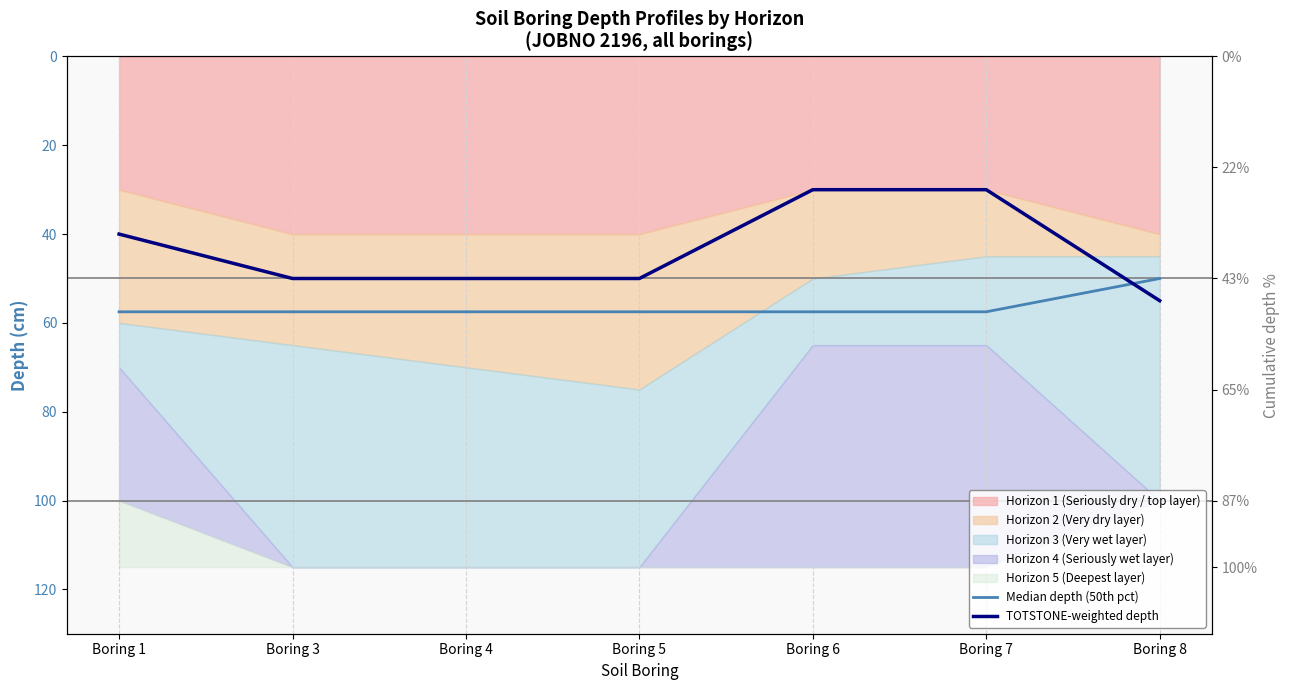

True or false: TOTSTONE-weighted depth and Median depth (50th pct) intersect in this chart.

True